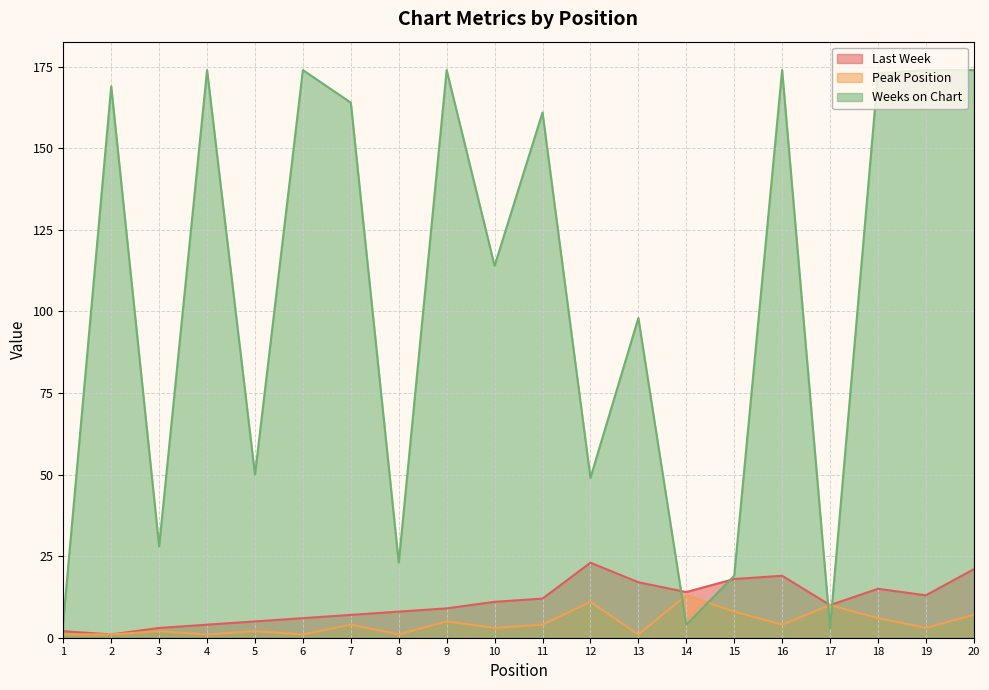

At which category does Last Week reach its first local valley?

2